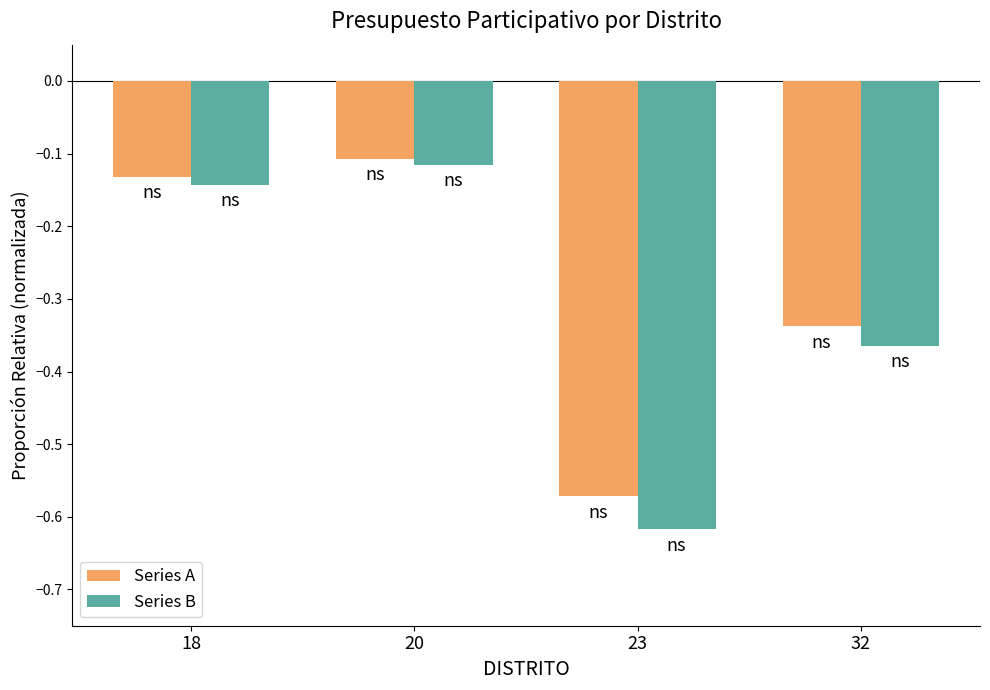

Which series has the widest spread of values?

Series B